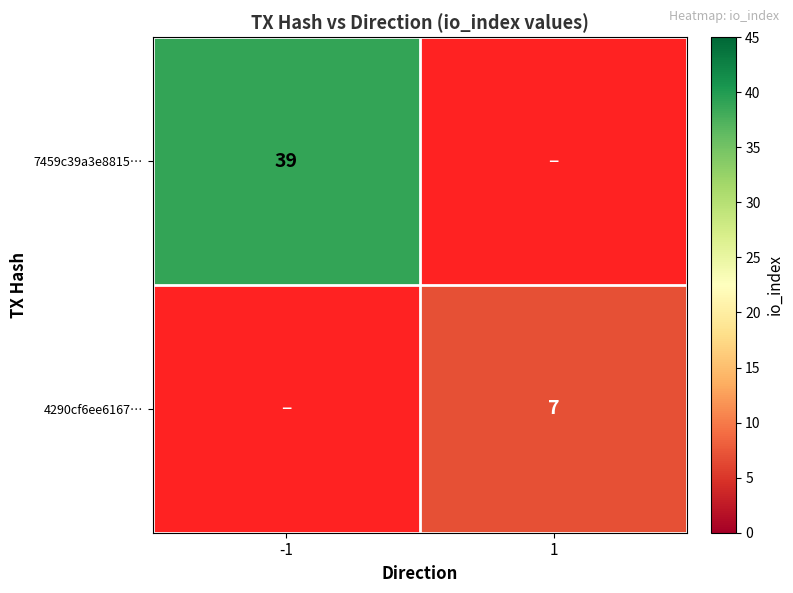

True or false: 4290cf6ee6167… has a value of 4.7 at 1.

False